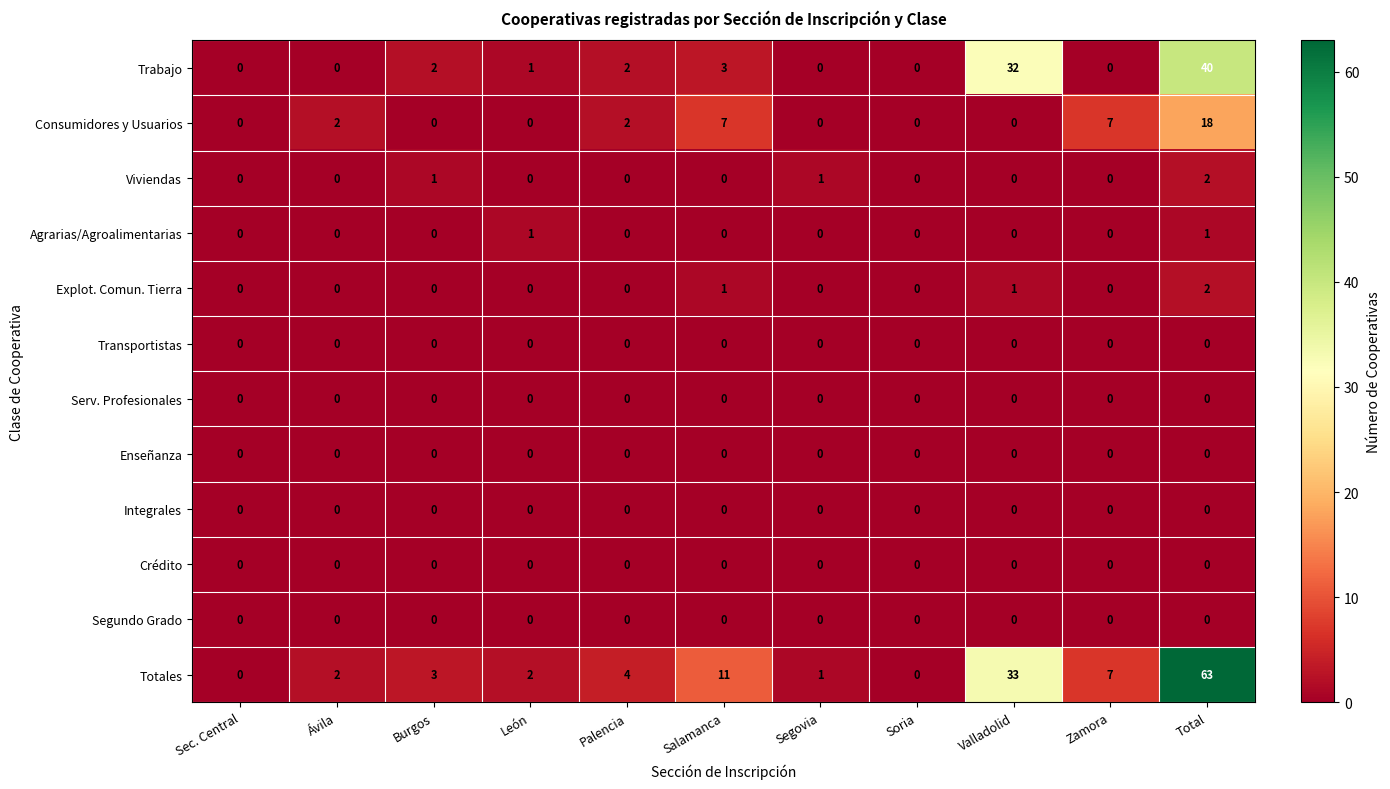

What is the highest value of the Consumidores y Usuarios series?

18